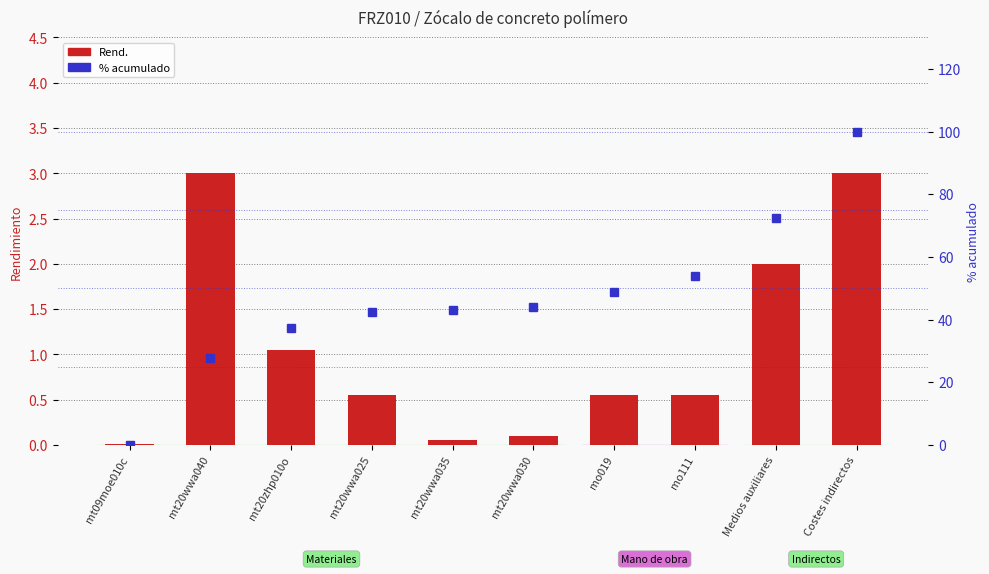

What position from the right is mo111?

3